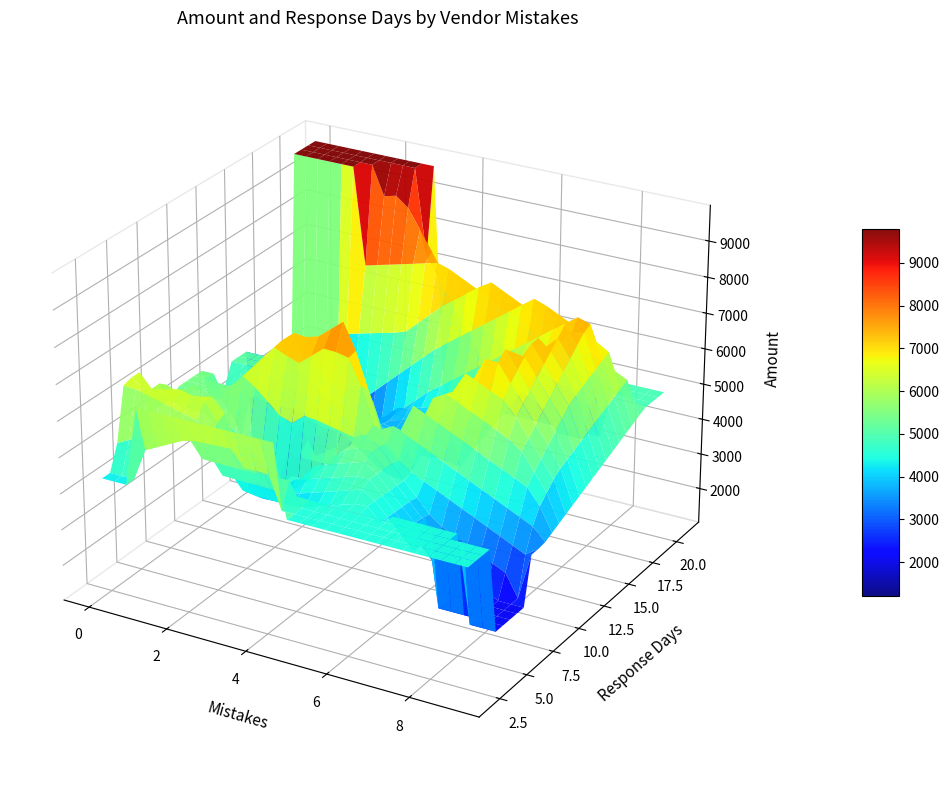

Reading left to right, list all the values displayed in this chart.

mistakes: 7	6	3	2	4	5	9	8	1	3	2	5	6	1	4	2	8	3	9	1	5	0	0	5	1	3	4	5	1	2	2
response_days: 12	4	16	2	17	8	9	17	12	7	5	12	13	7	9	20	7	5	19	13	9	3	4	11	10	9	19	21	17	3	12
amount: 7500	4500	3700	6500	4300	5600	3400	7600	4500	3200	6500	4100	3700	5200	8700	9800	2100	3800	4900	5100	5500	4300	6500	3400	5400	7800	7600	3200	1200	5400	4500